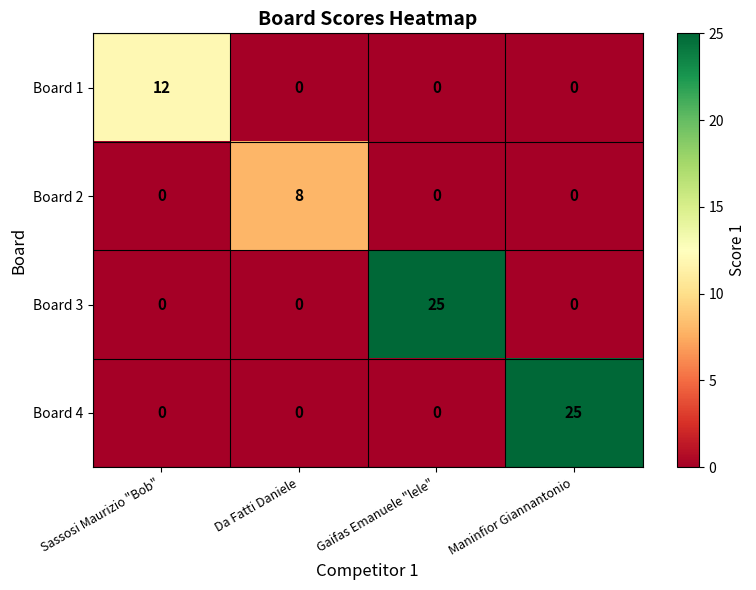

What is the average value of the Board 4 series?

6